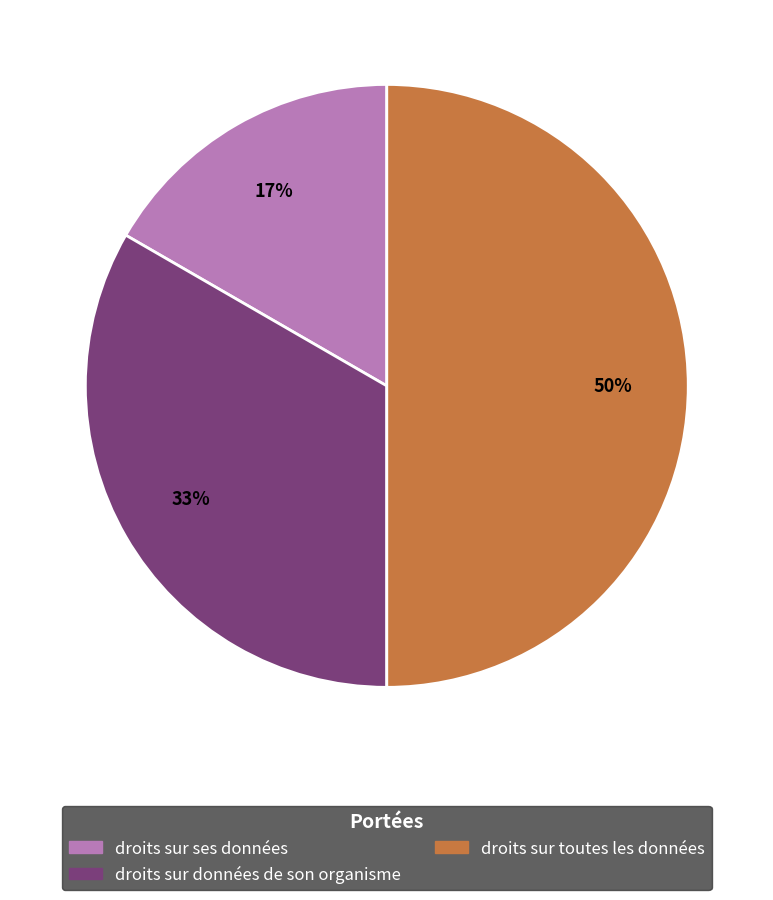

To the nearest percent, what is the average slice percentage?

33%